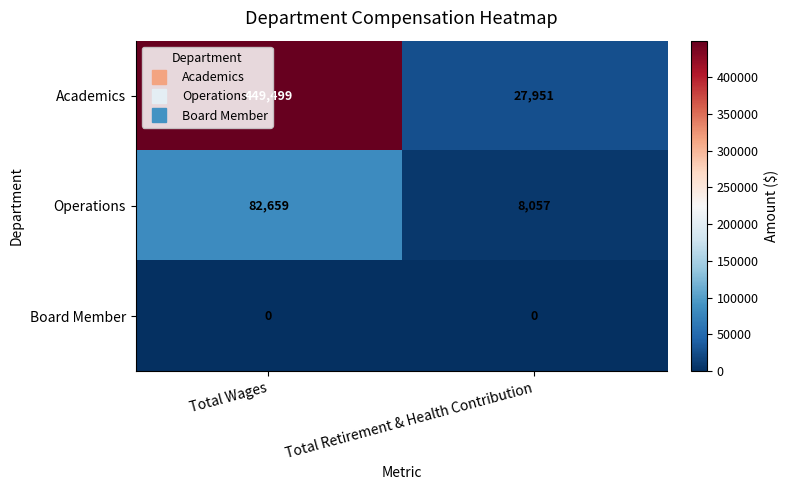

Rank the series at Total Wages from highest to lowest value.

Academics, Operations, Board Member